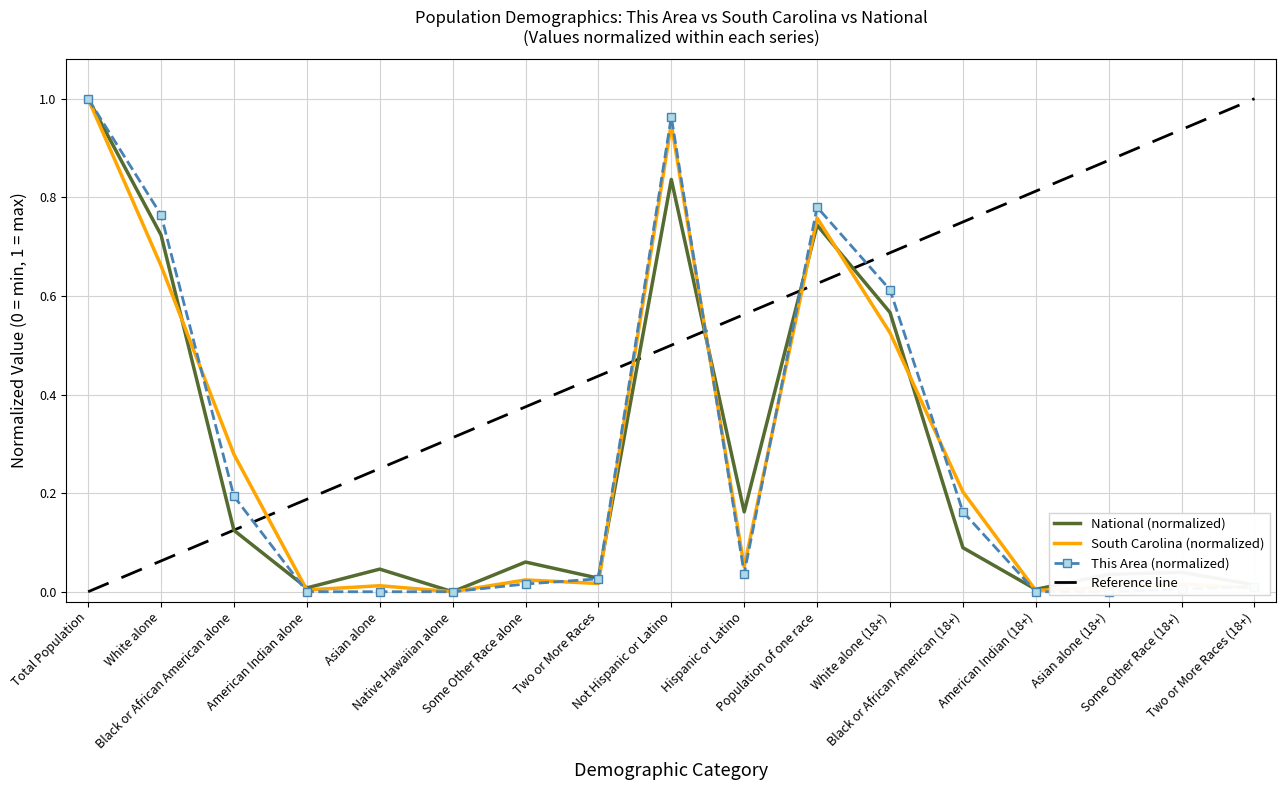

Rank the categories by South Carolina value from lowest to highest.

Native Hawaiian alone, American Indian (18+), American Indian alone, Two or More Races (18+), Asian alone (18+), Asian alone, Some Other Race (18+), Two or More Races, Some Other Race alone, Hispanic or Latino, Black or African American (18+), Black or African American alone, White alone (18+), White alone, Population of one race, Not Hispanic or Latino, Total Population